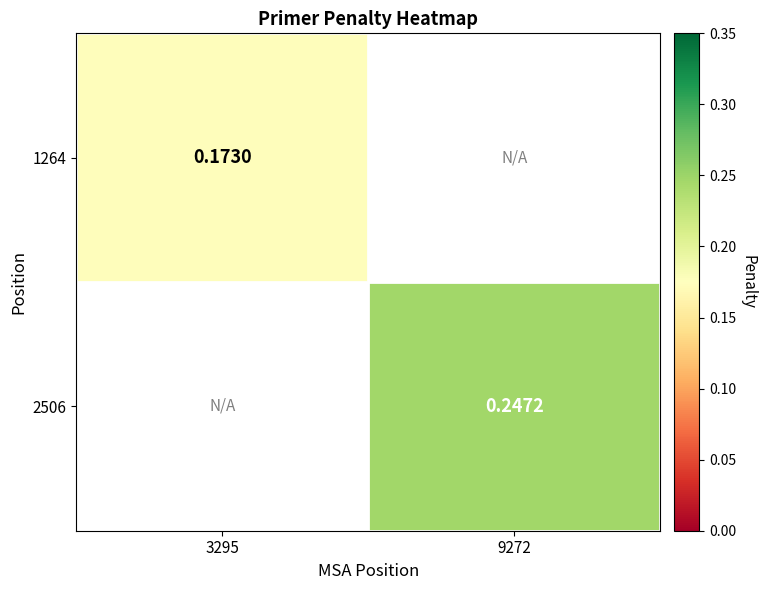

How many values in 2506 are above zero?

1